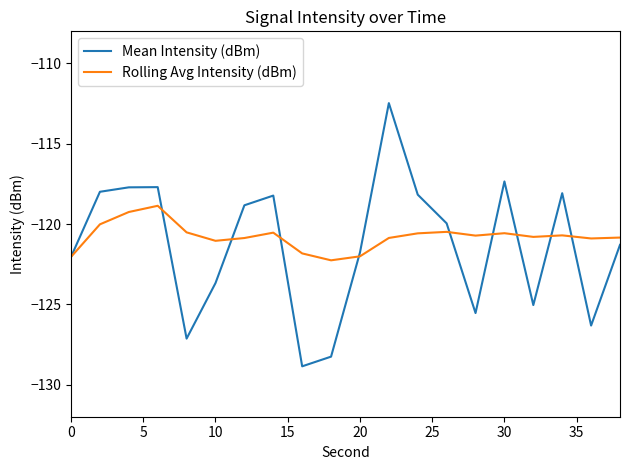

What is the maximum value shown in the chart?

-112.5